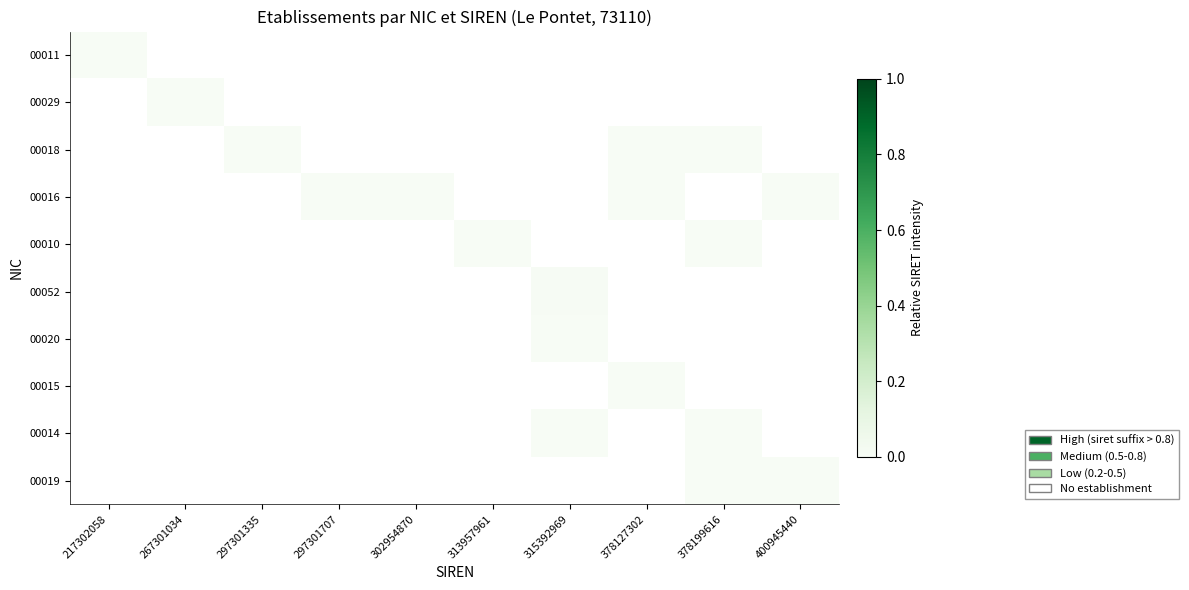

How many positive values does the 00010 series have?

2